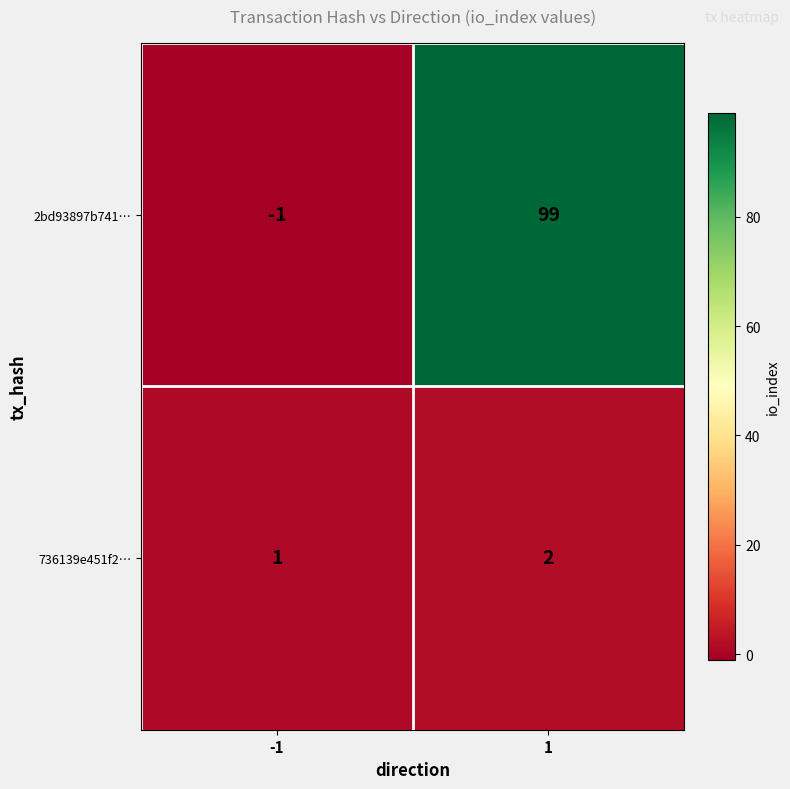

Reading left to right, transcribe all the data shown in this chart.

2bd93897b741…: -1=-1	1=99
736139e451f2…: -1=1	1=2